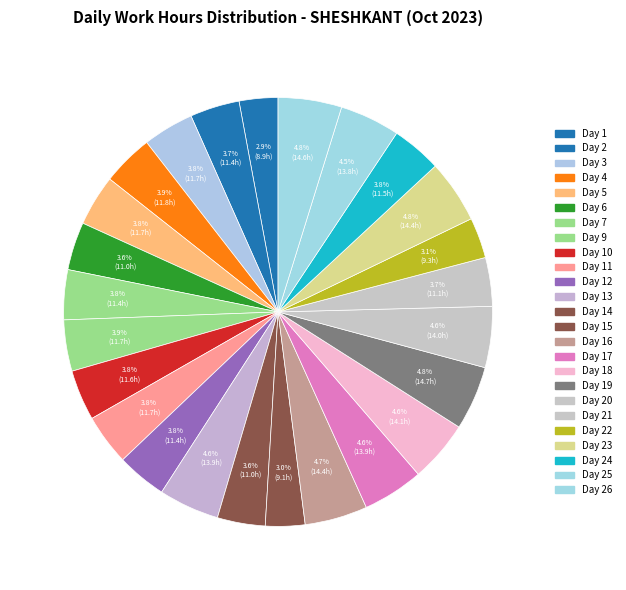

Which slice is the largest?

Day 19